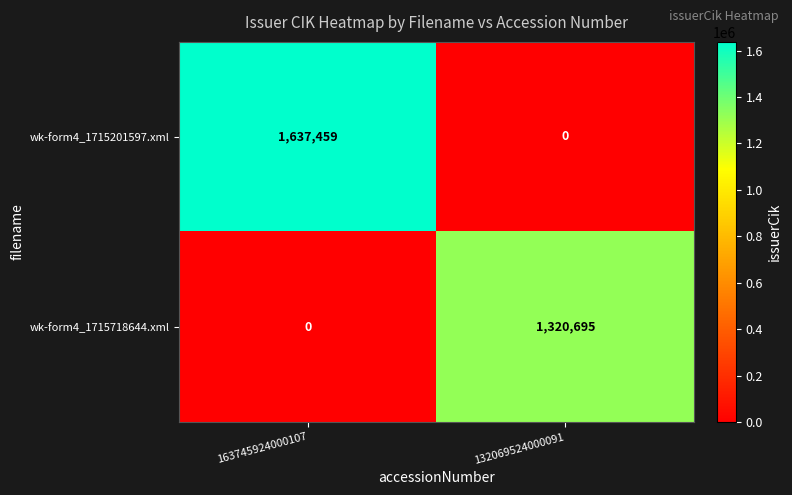

What is the sum of all wk-form4_1715718644.xml values?

1320695